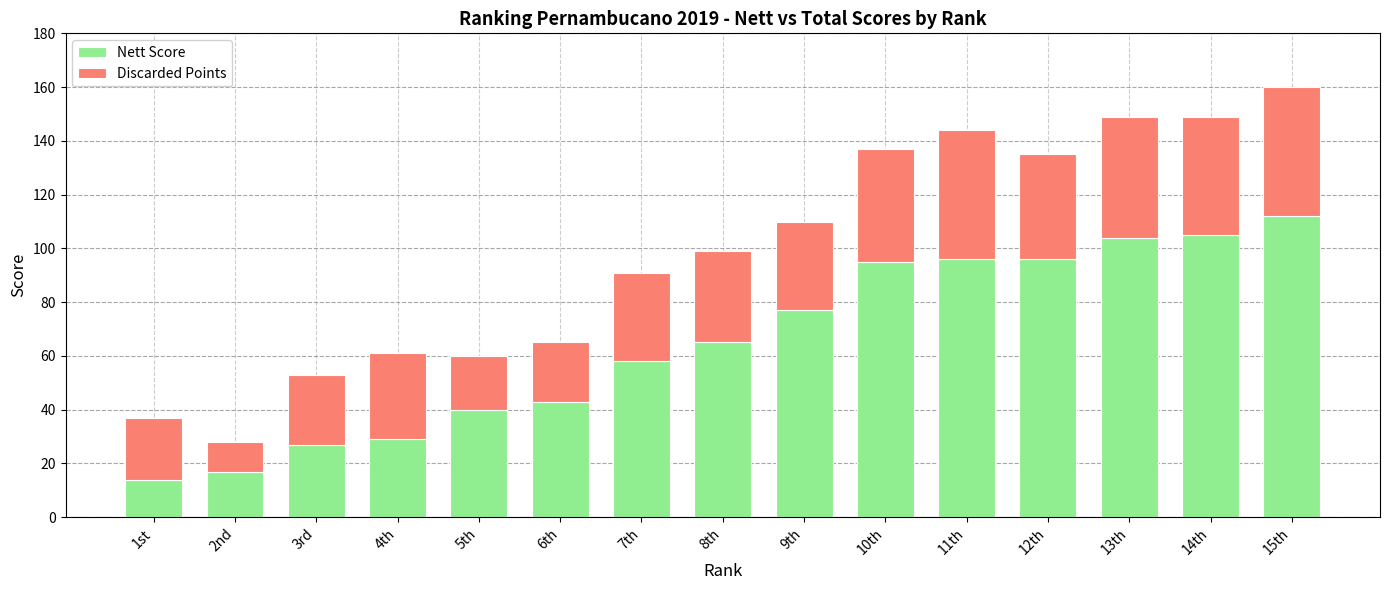

Does the chart contain stacked bars?

Yes